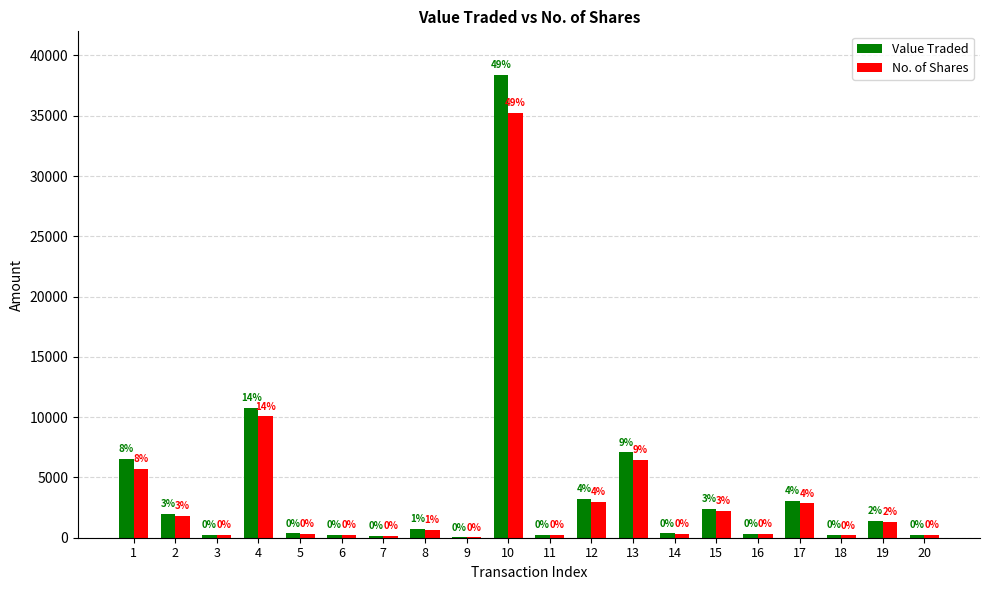

How many groups of bars are there?

20